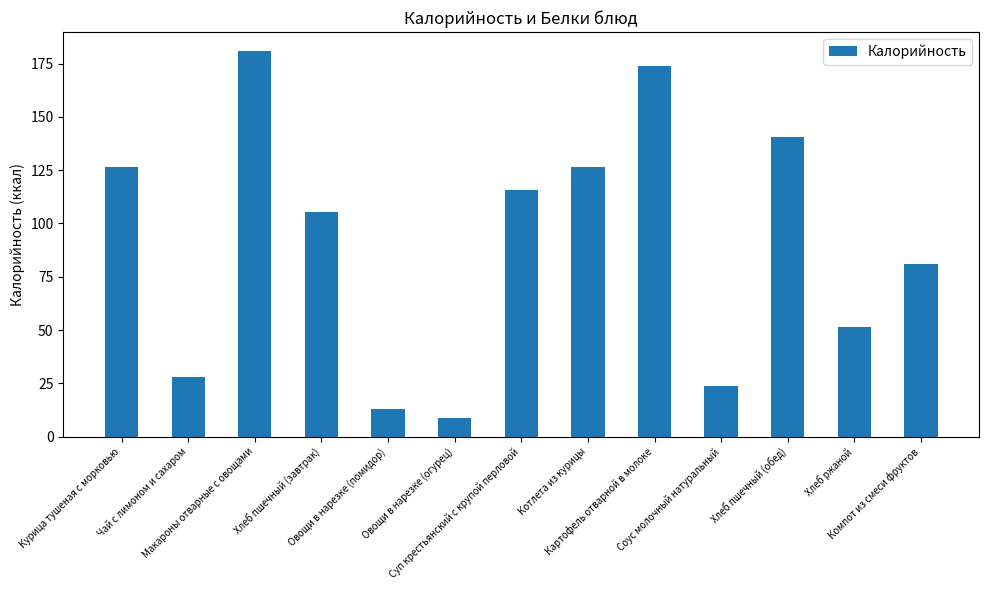

What is the smallest value displayed?

8.5